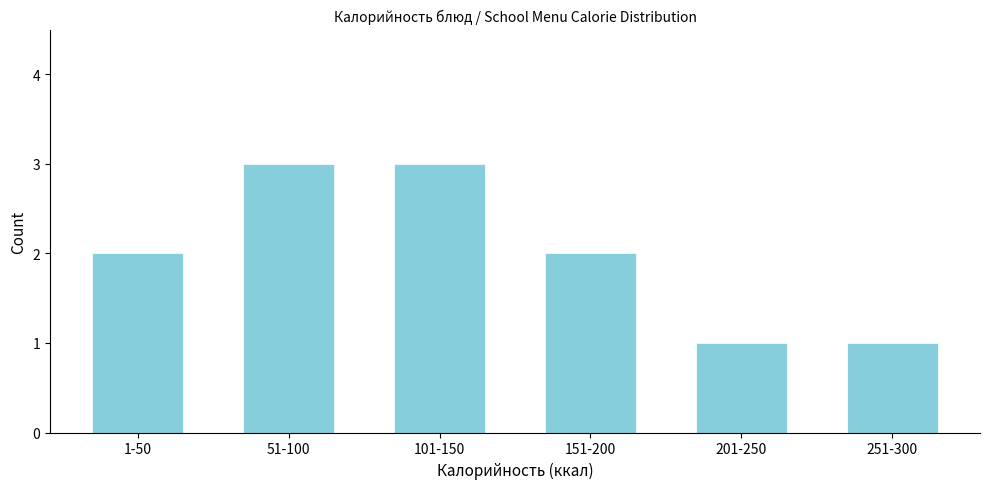

Reading left to right, transcribe all the data shown in this chart.

1-50=2	51-100=3	101-150=3	151-200=2	201-250=1	251-300=1